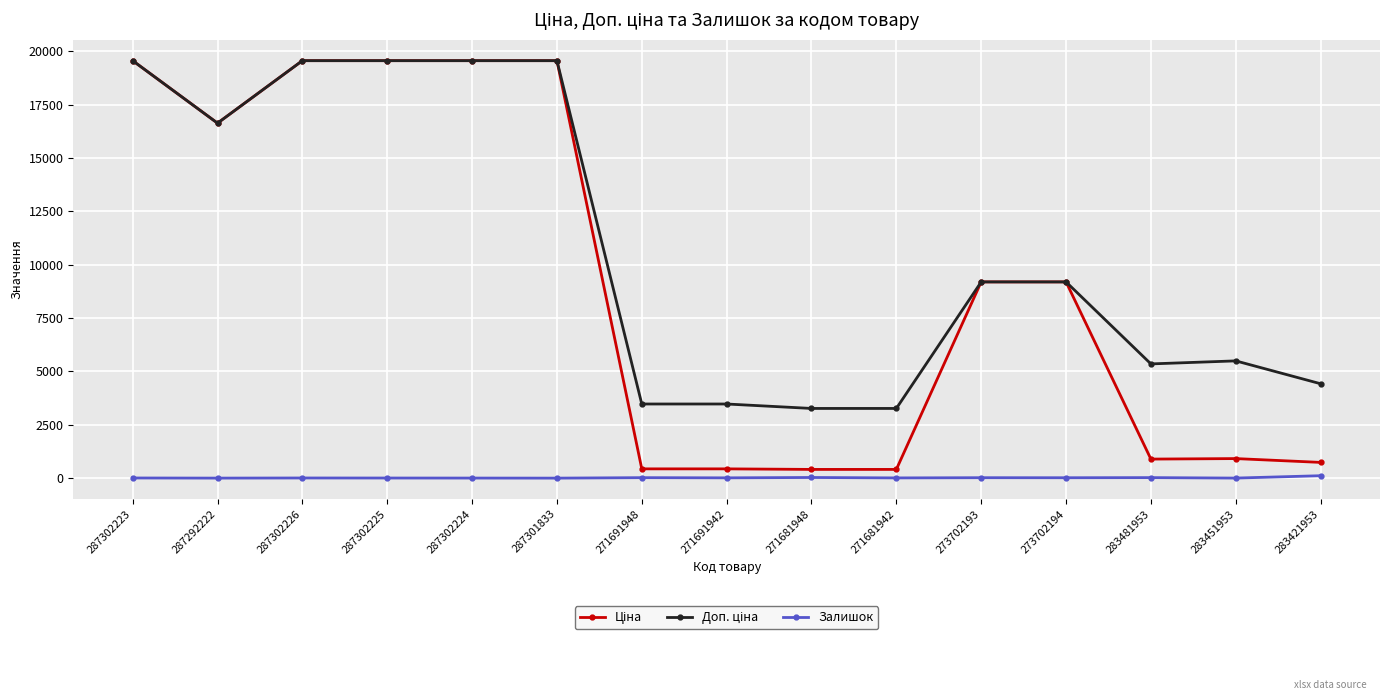

How many data points does each series have?

15